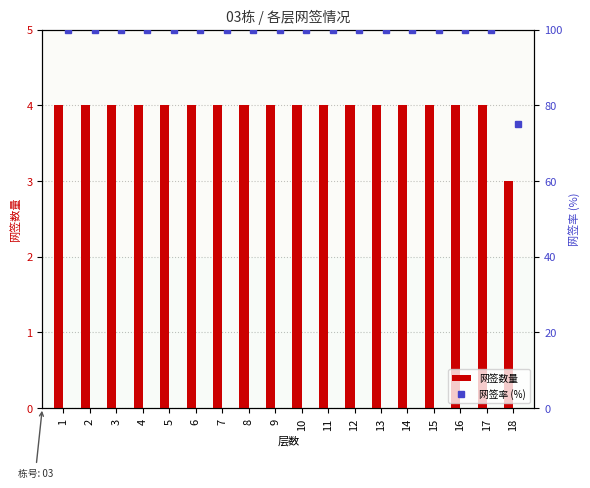

Rank the series by their maximum value, from lowest to highest.

网签数量, 网签率 (%)